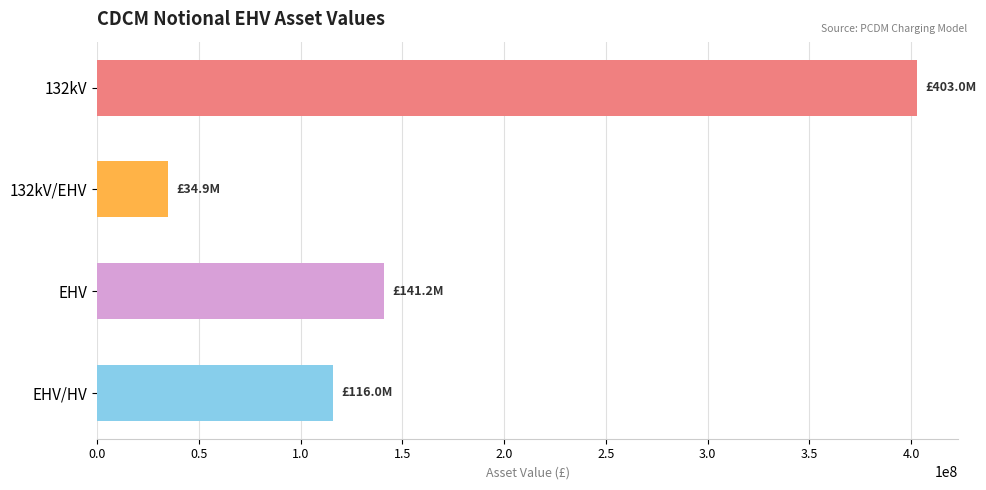

The chart shows a value of 115964894.4 at EHV/HV. True or false?

True